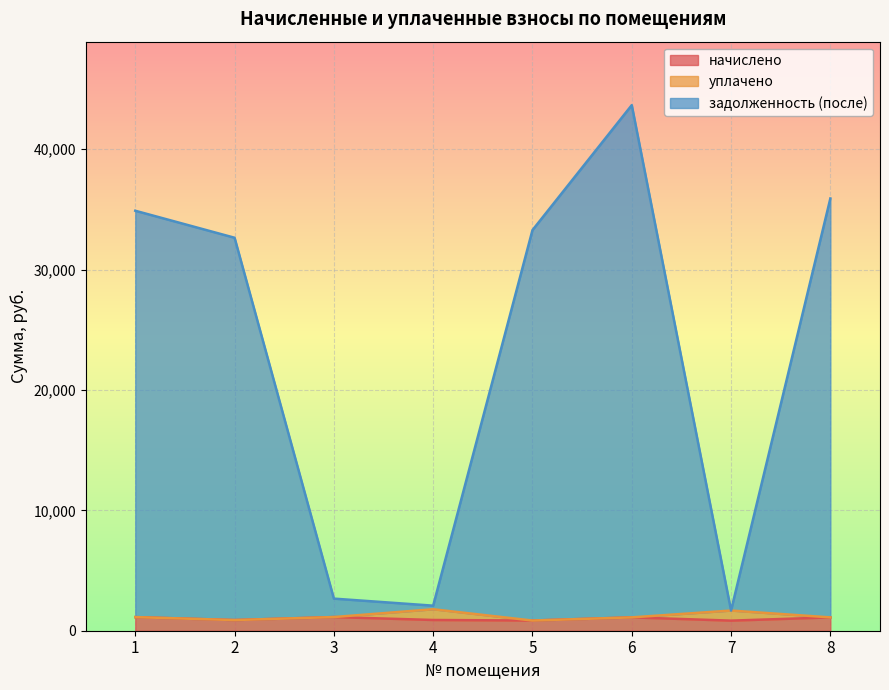

The начислено series shows 837.9 at 7. True or false?

True